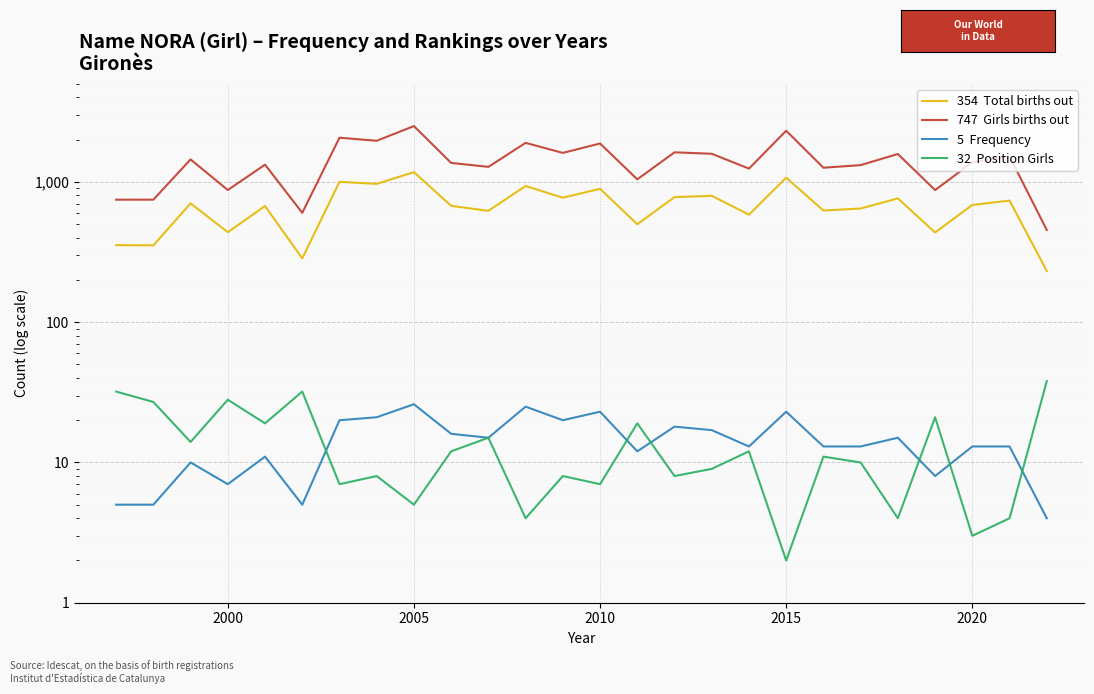

Between 2015 and 22, which series saw the biggest shift?

Girls births out